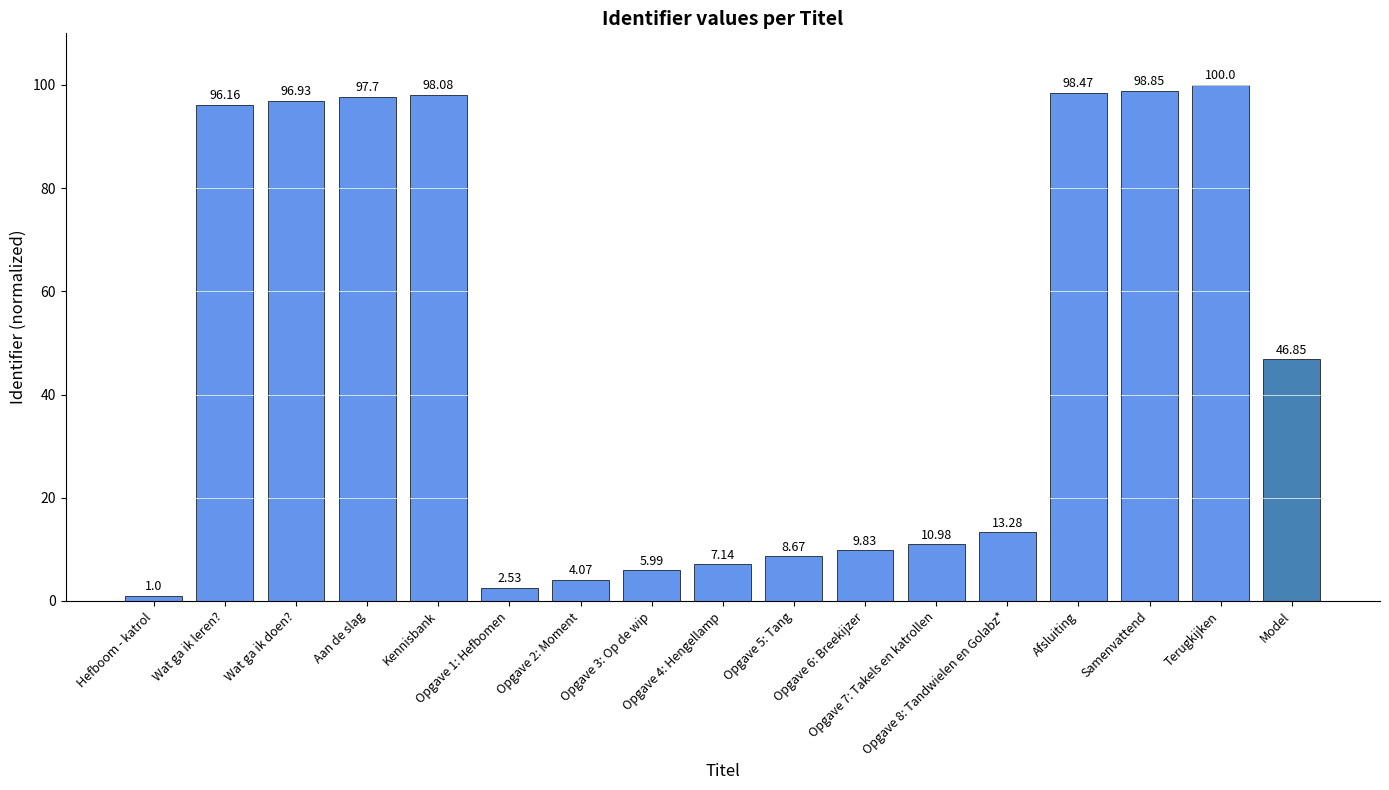

What is the change in value from Opgave 7: Takels en katrollen to Samenvattend?

+87.9